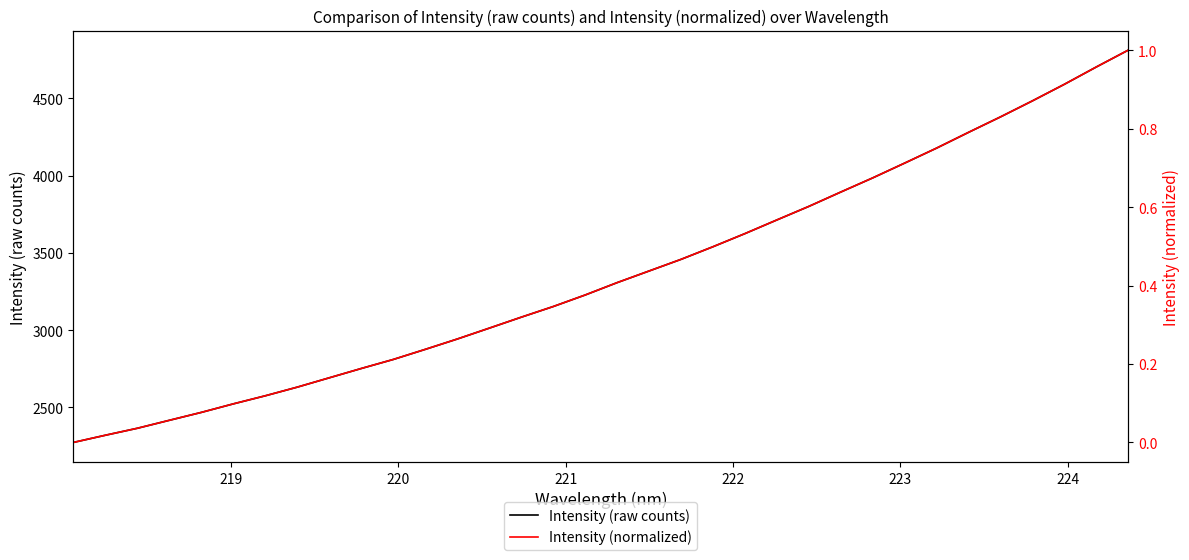

What is the minimum value for Intensity (raw counts)?

2273.0